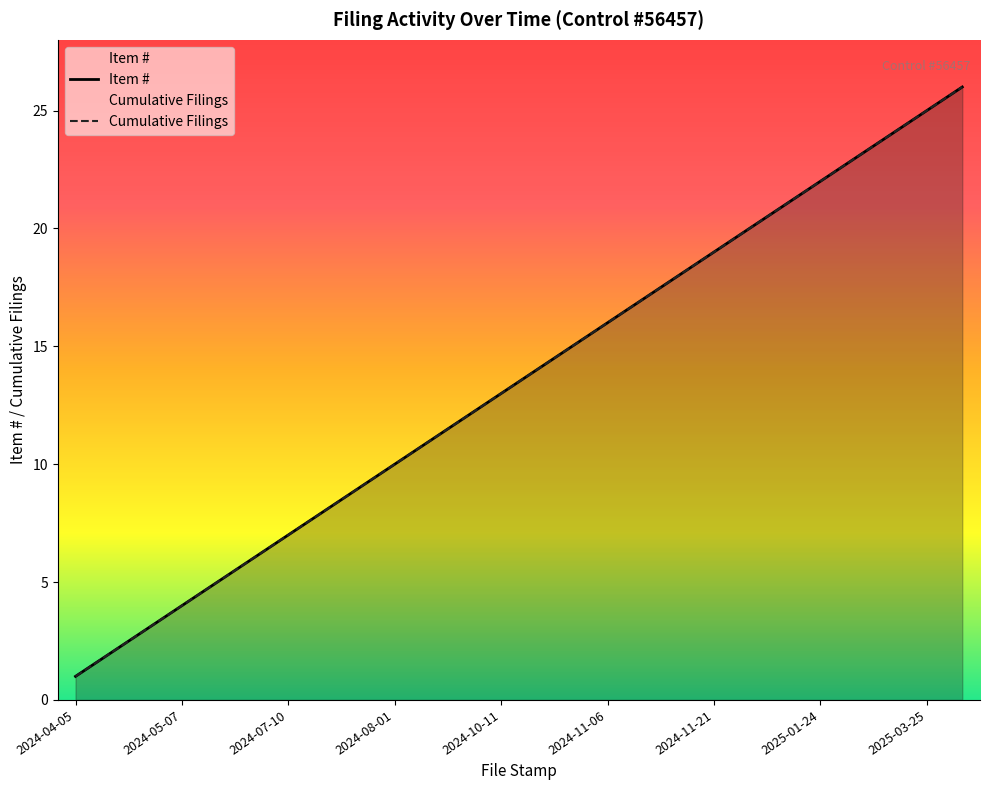

What is the average value of the Cumulative Filings series?

14